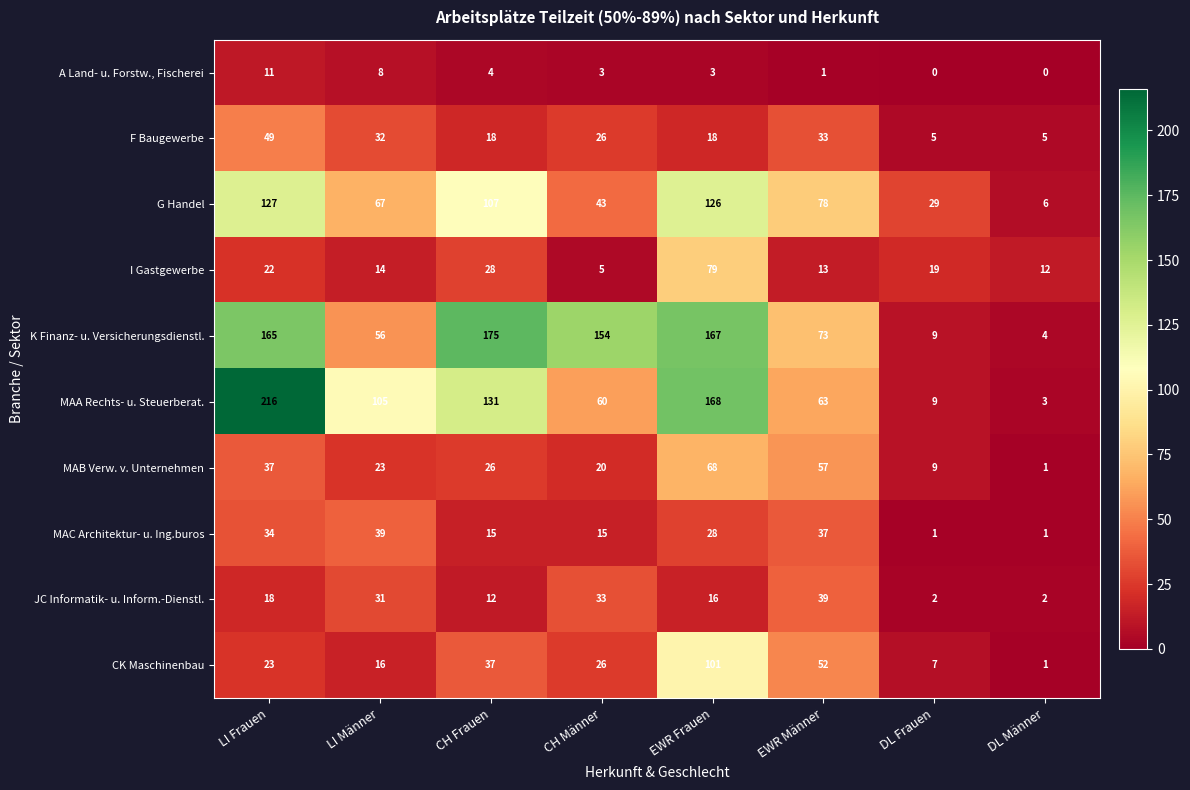

What is the difference between the maximum and minimum values in the MAB Verw. v. Unternehmen series?

67